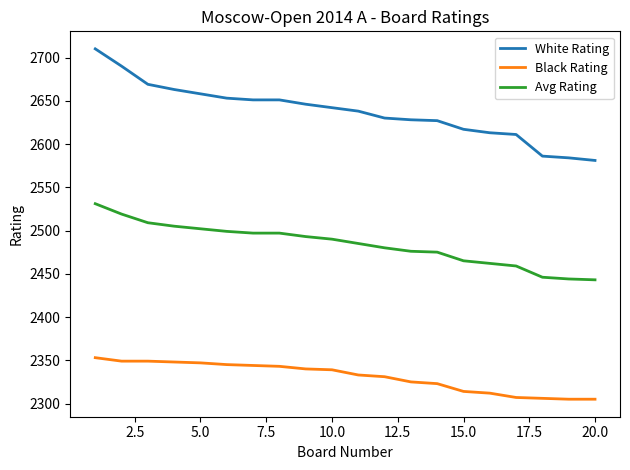

Which series has the largest total across all categories?

White Rating